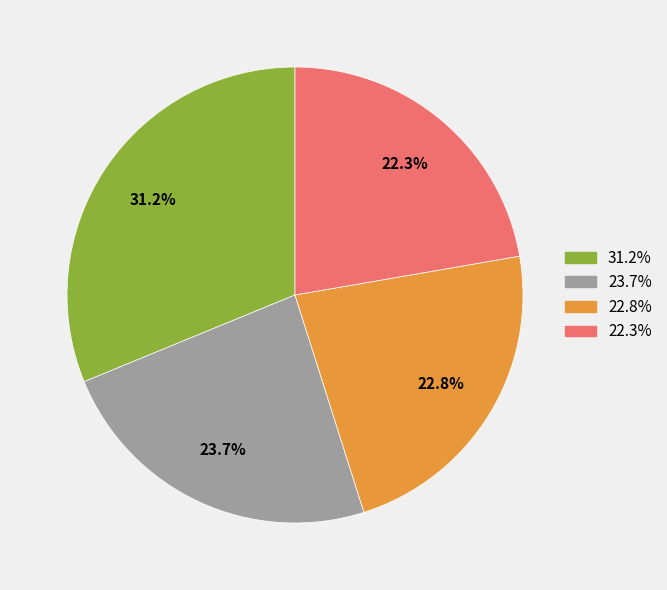

Is there any slice that represents more than half of the pie?

No